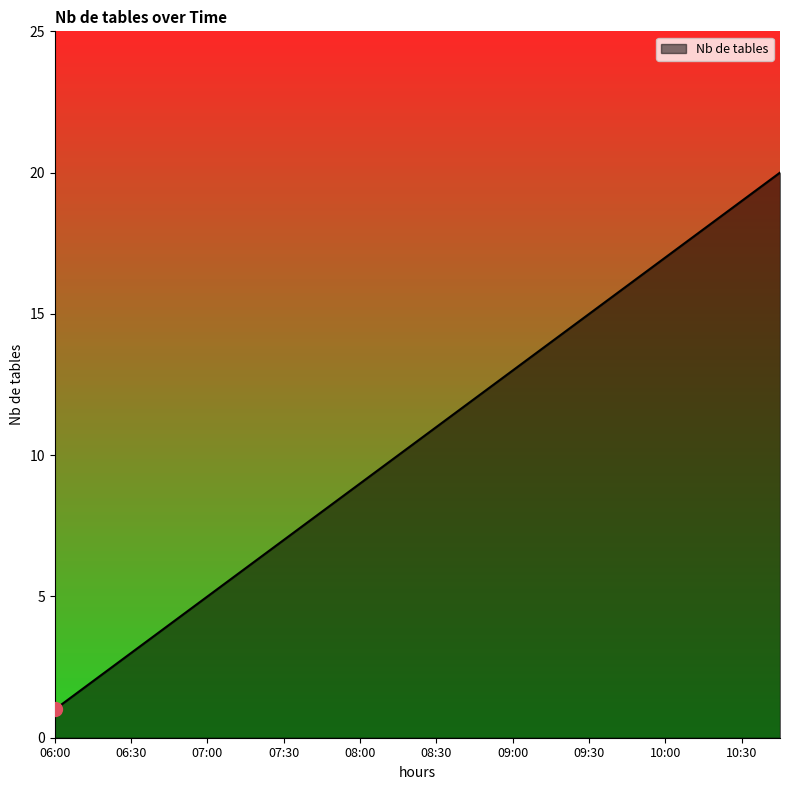

What is the greatest value displayed?

20